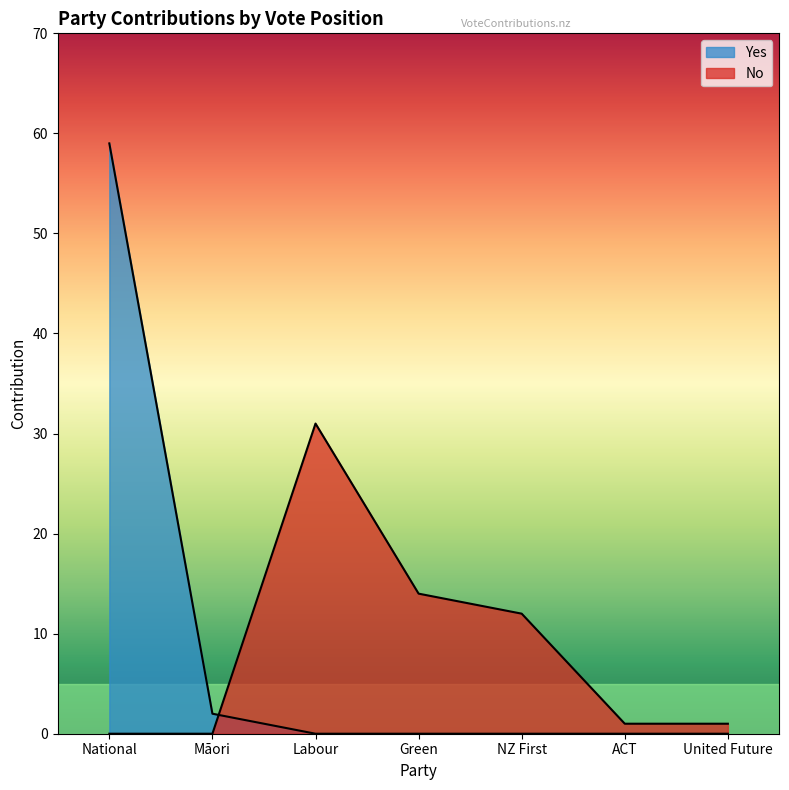

At which label does Yes reach its peak?

National